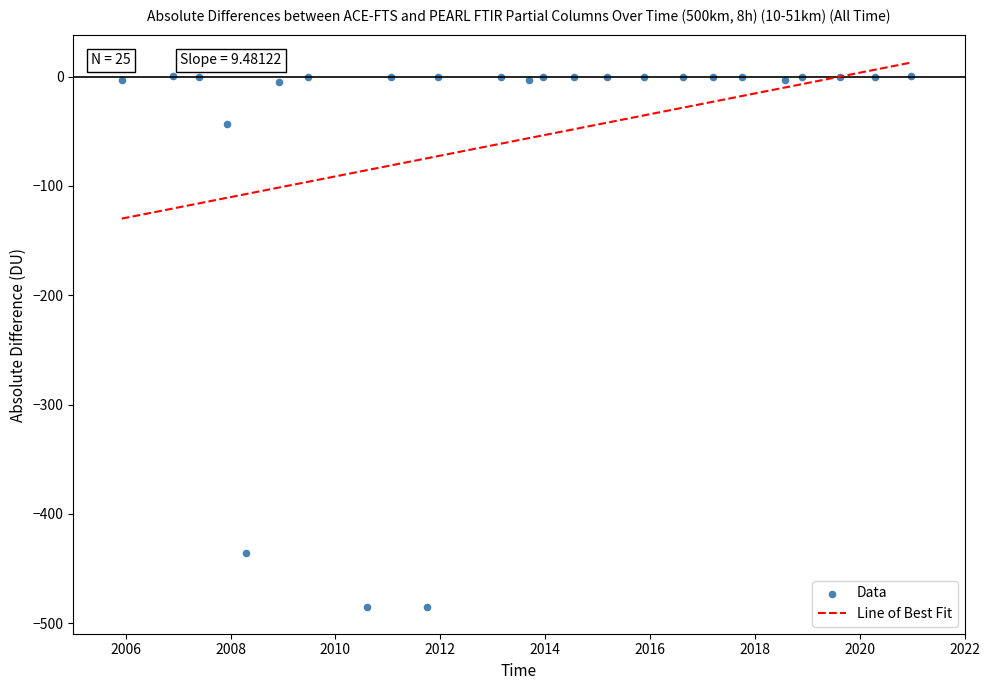

What is the range of X values (max minus min)?

15.0